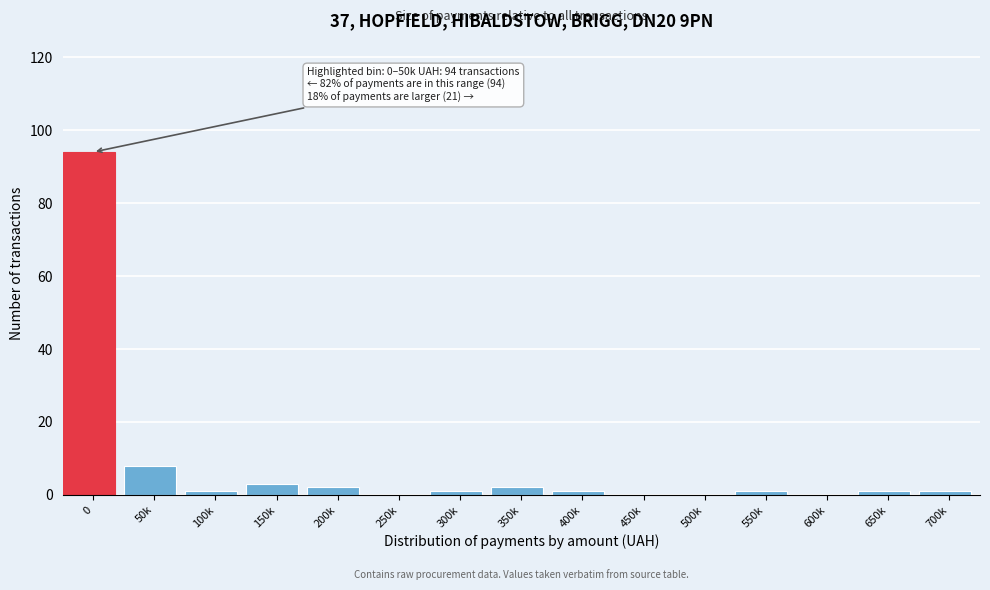

Reading left to right, what are all the values shown in this chart?

0=94	50k=8	100k=1	150k=3	200k=2	250k=0	300k=1	350k=2	400k=1	450k=0	500k=0	550k=1	600k=0	650k=1	700k=1